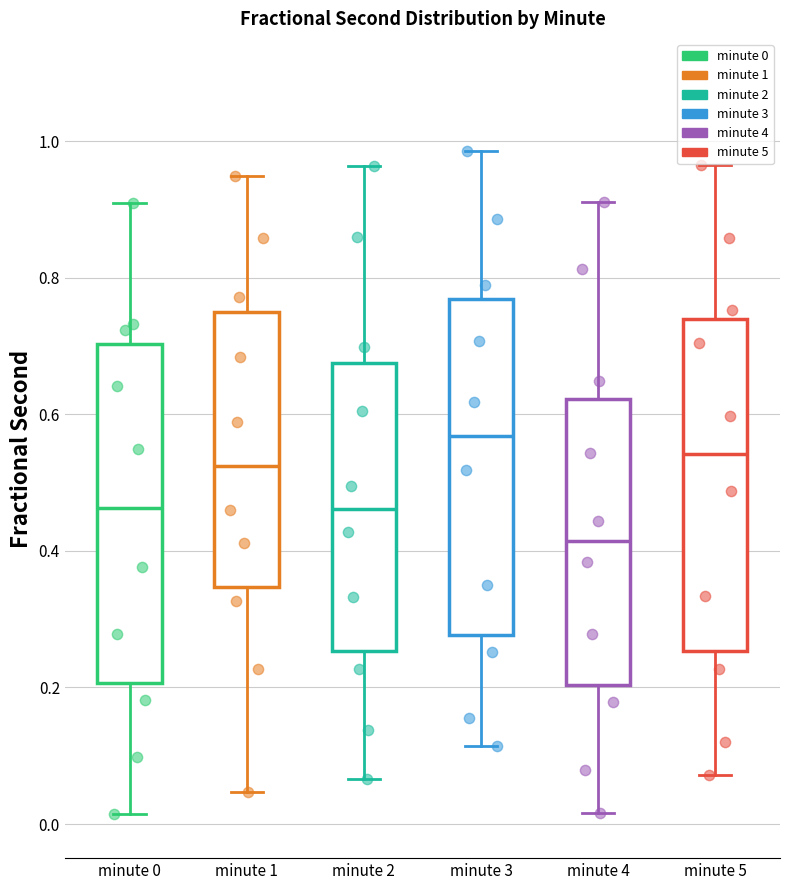

Reading left to right, read every box against the y-axis: the position of its median line, the range the box covers, and the ends of its whiskers. The values are not printed on the chart, so give them approximately, as read against the axis.

minute 0: median 0.46, box 0.20 to 0.70, whiskers 0.02 to 0.90
minute 1: median 0.52, box 0.34 to 0.74, whiskers 0.04 to 0.94
minute 2: median 0.46, box 0.26 to 0.68, whiskers 0.06 to 0.96
minute 3: median 0.56, box 0.28 to 0.76, whiskers 0.12 to 0.98
minute 4: median 0.42, box 0.20 to 0.62, whiskers 0.02 to 0.92
minute 5: median 0.54, box 0.26 to 0.74, whiskers 0.08 to 0.96